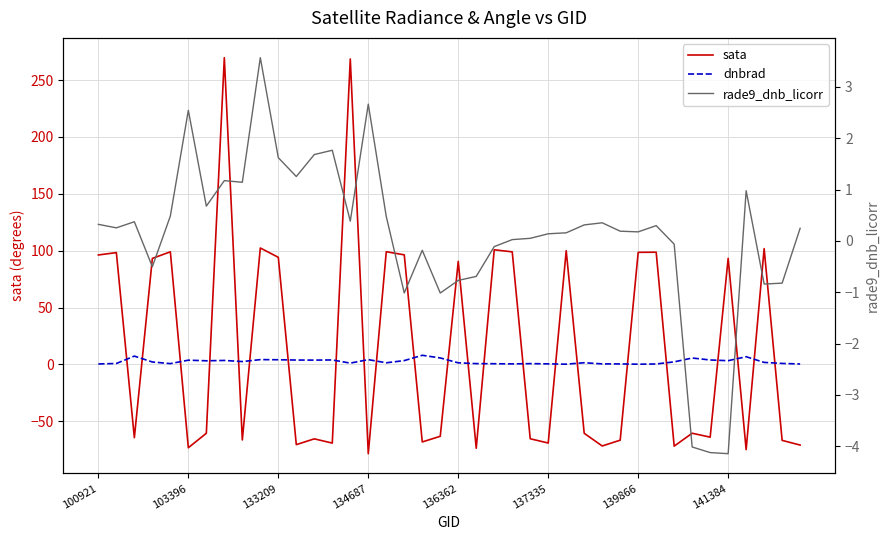

Which series has the largest total across all categories?

sata